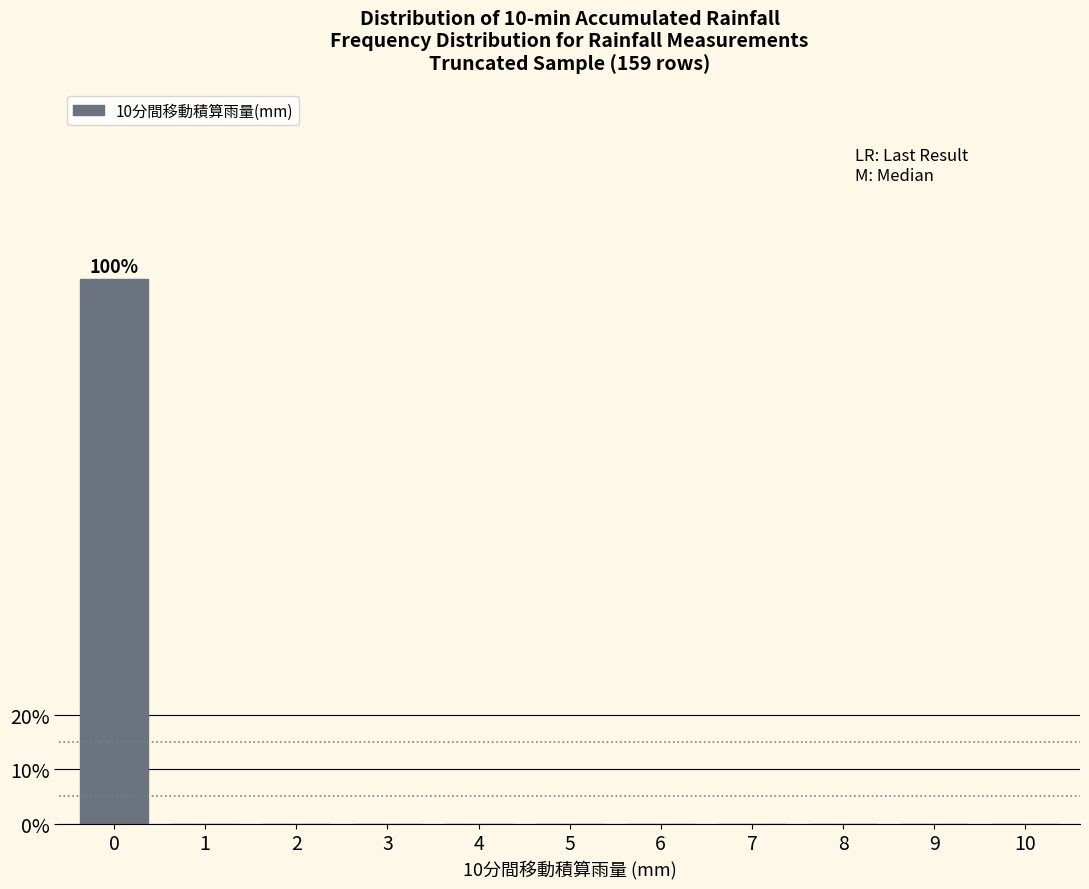

Reading left to right, transcribe all the data shown in this chart.

0=100	1=0	2=0	3=0	4=0	5=0	6=0	7=0	8=0	9=0	10=0